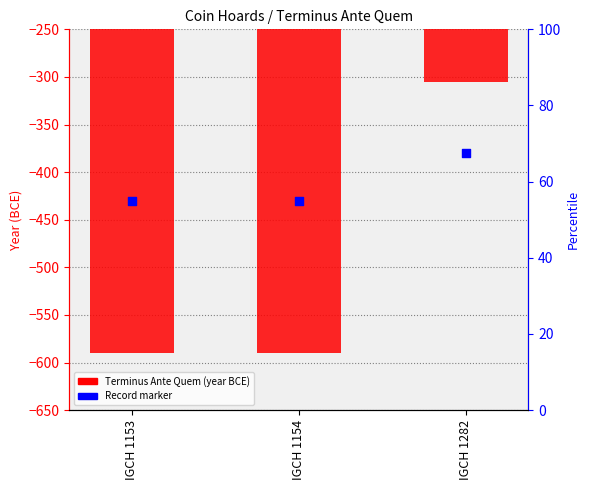

What are all the series names shown in the legend?

Terminus Ante Quem, Record marker